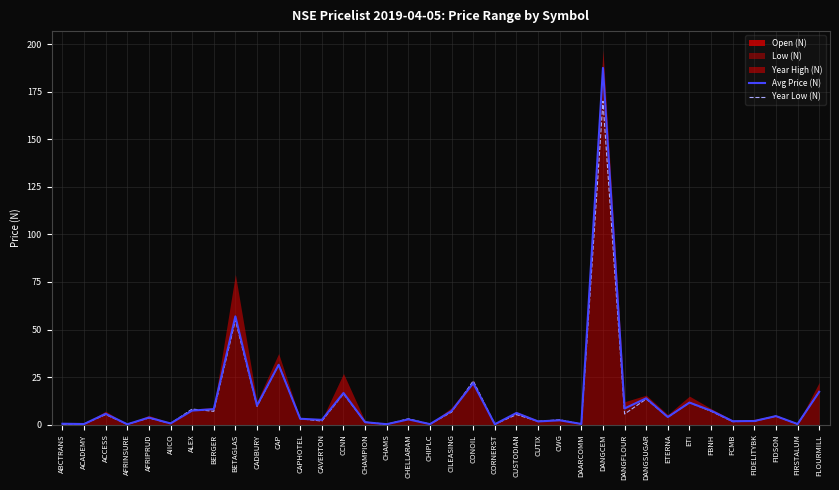

Which category has the lowest value in the Year Low (N) series?

AFRINSURE